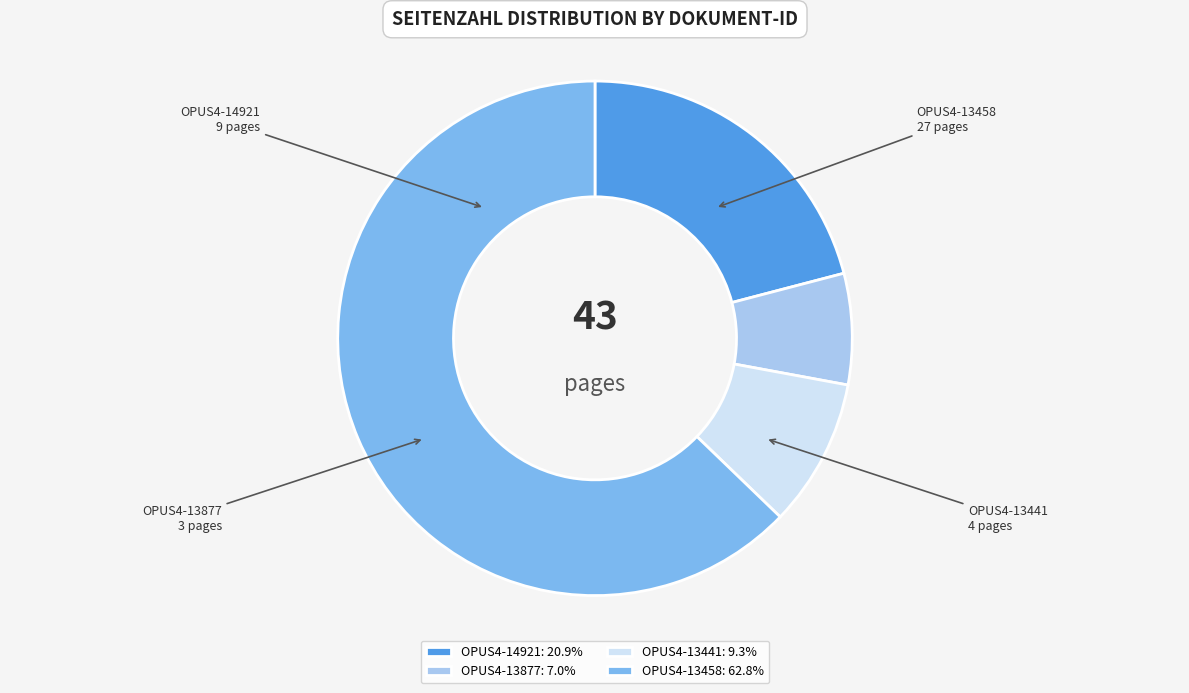

Is there any slice that represents more than half of the pie?

Yes